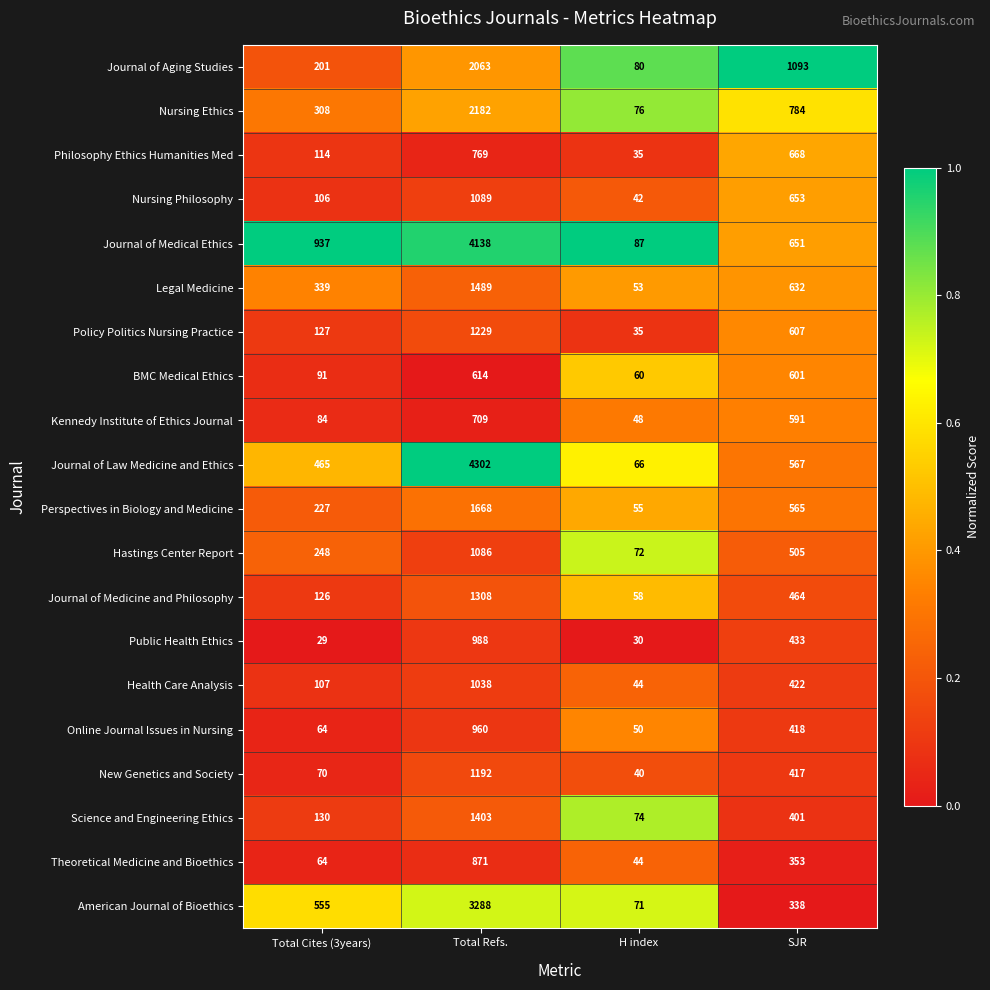

Which series has the largest total across all categories?

Journal of Medical Ethics